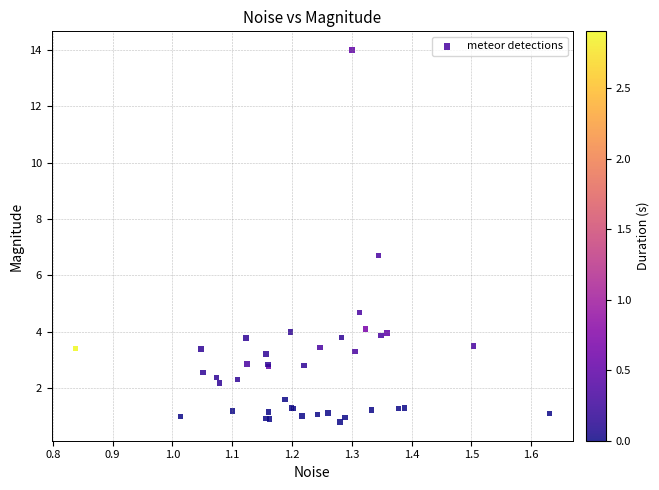

What Y value in the scatter plot is closest to 7?

6.7